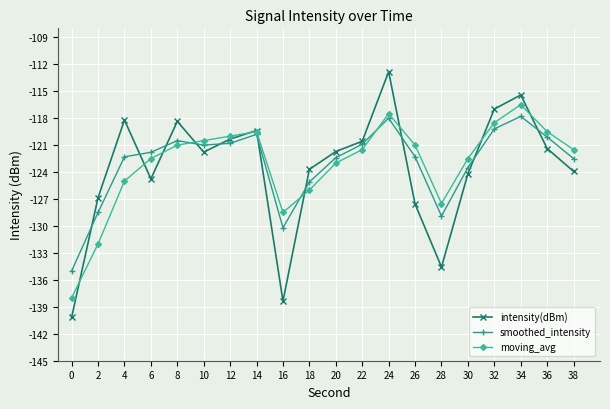

Count the number of categories in the chart.

20